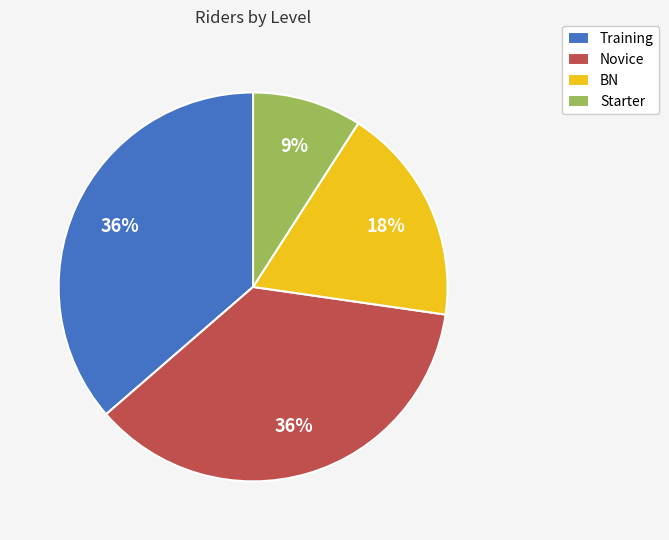

What is the smallest slice in the pie chart?

Starter